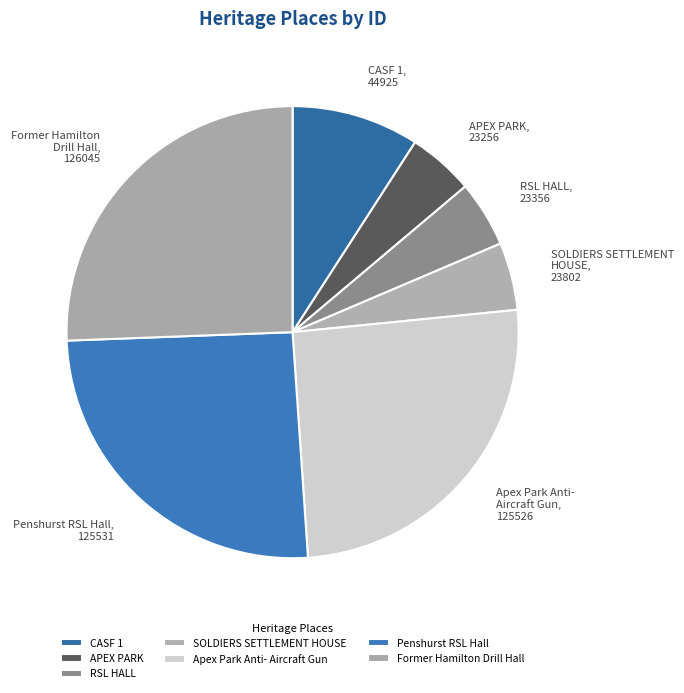

Between SOLDIERS SETTLEMENT HOUSE and Former Hamilton Drill Hall, which is larger?

Former Hamilton Drill Hall